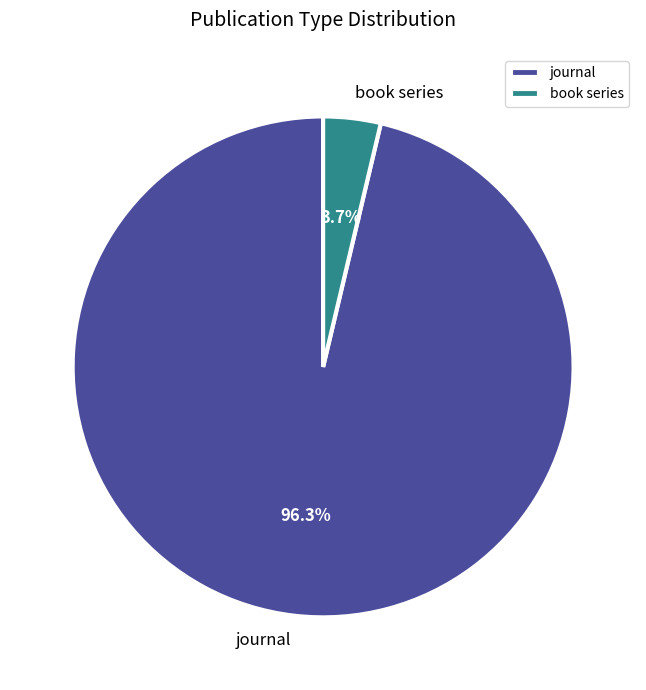

The journal slice represents 82% of the pie. True or false?

False